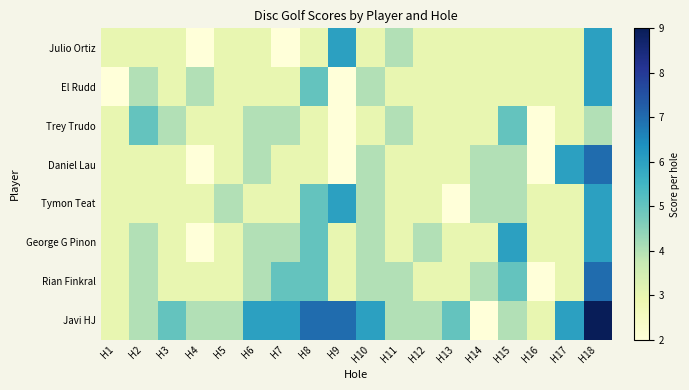

What is the maximum value shown in the chart?

9